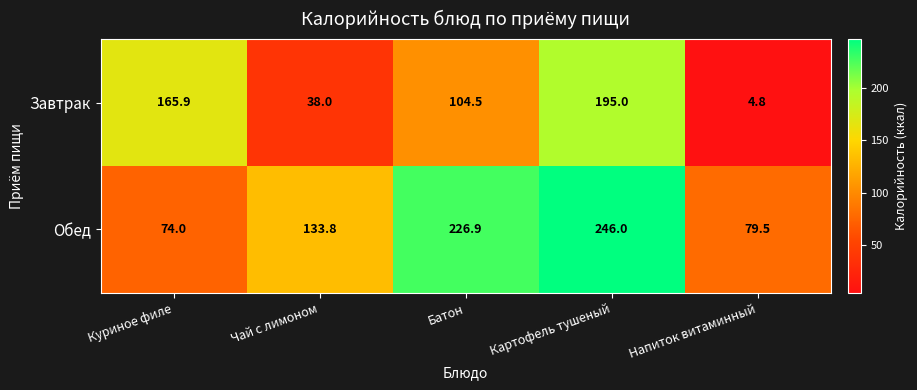

What is the difference between the Завтрак values at Картофель тушеный and Батон?

90.5